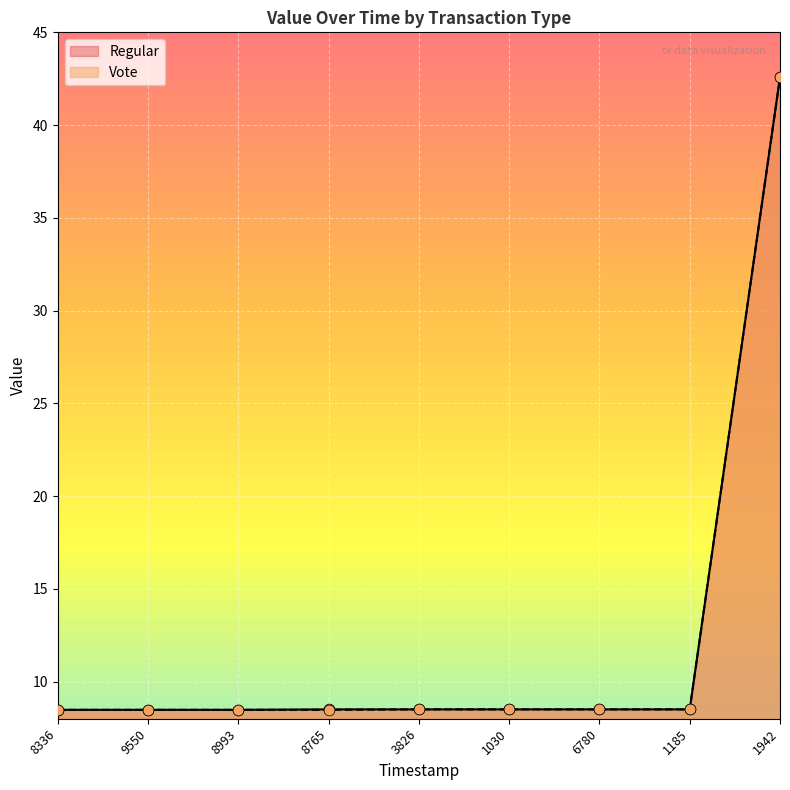

Which series has the largest Y range (max minus min)?

Regular